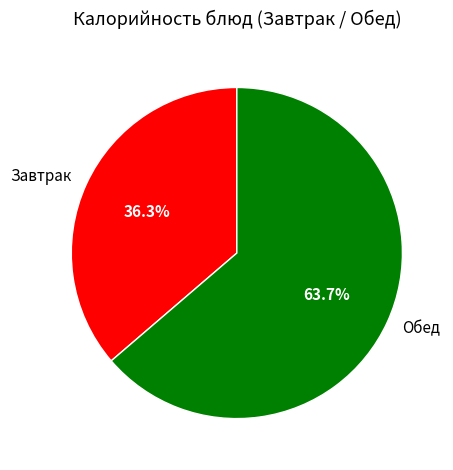

What is the ratio of the value at Завтрак to the value at Обед?

0.6